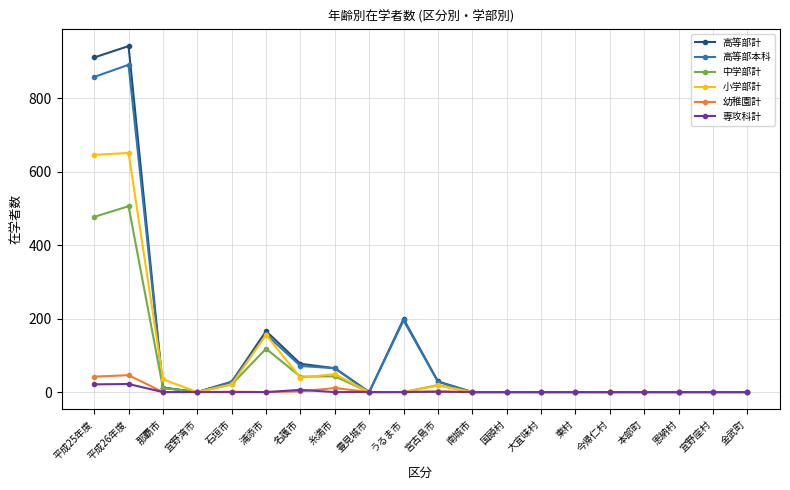

What is the greatest value displayed?

942